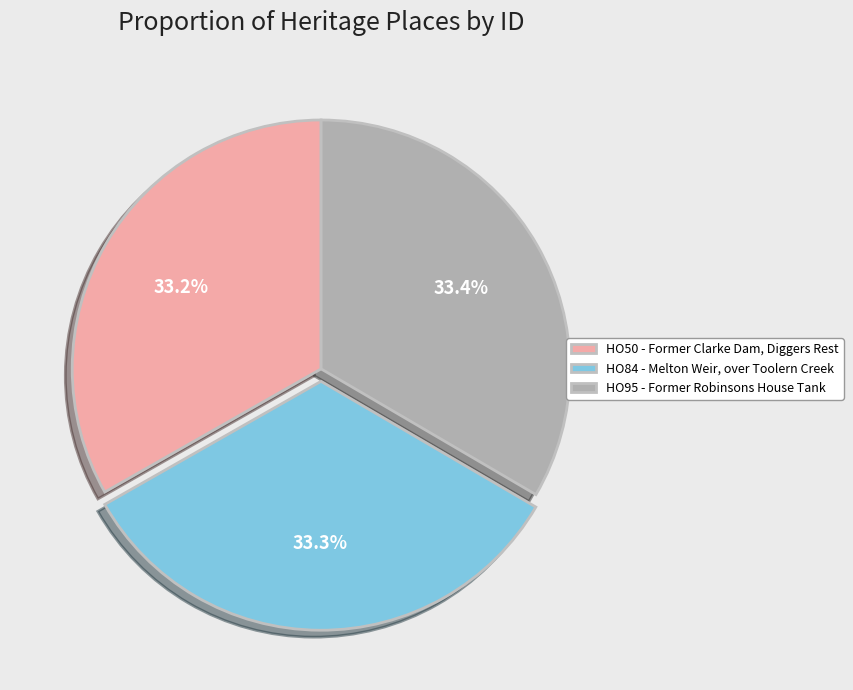

How many segments does this pie chart have?

3